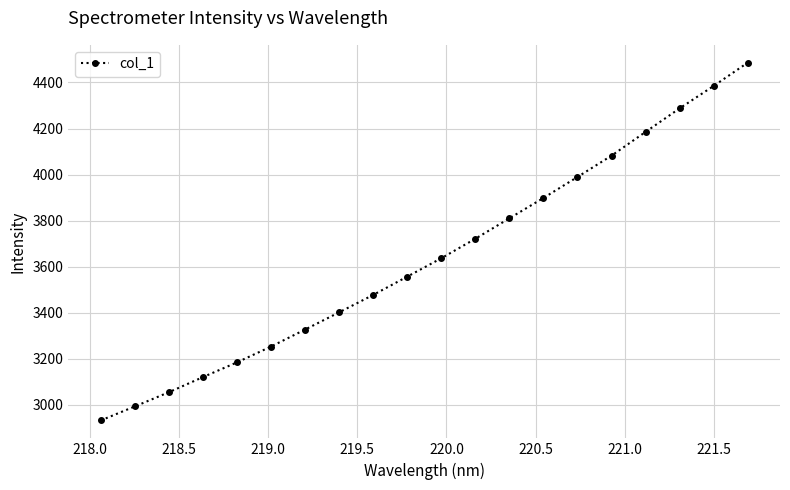

How many series are shown in this chart?

1